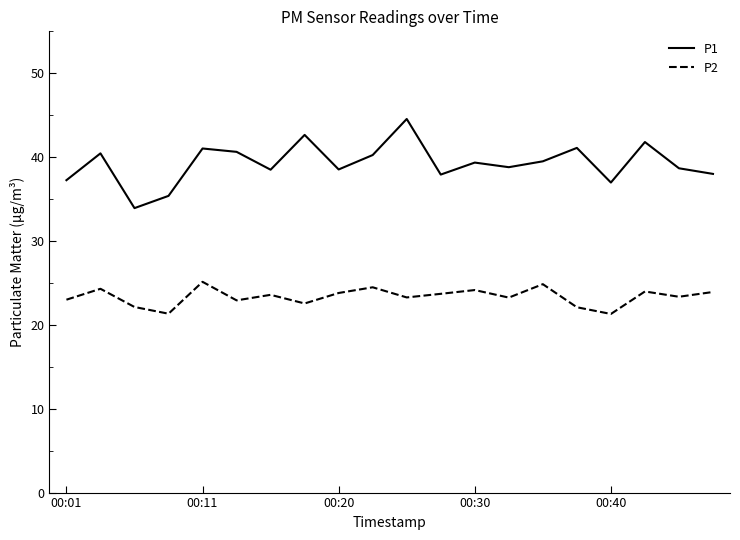

List the series in order of their peak value, lowest first.

P2, P1